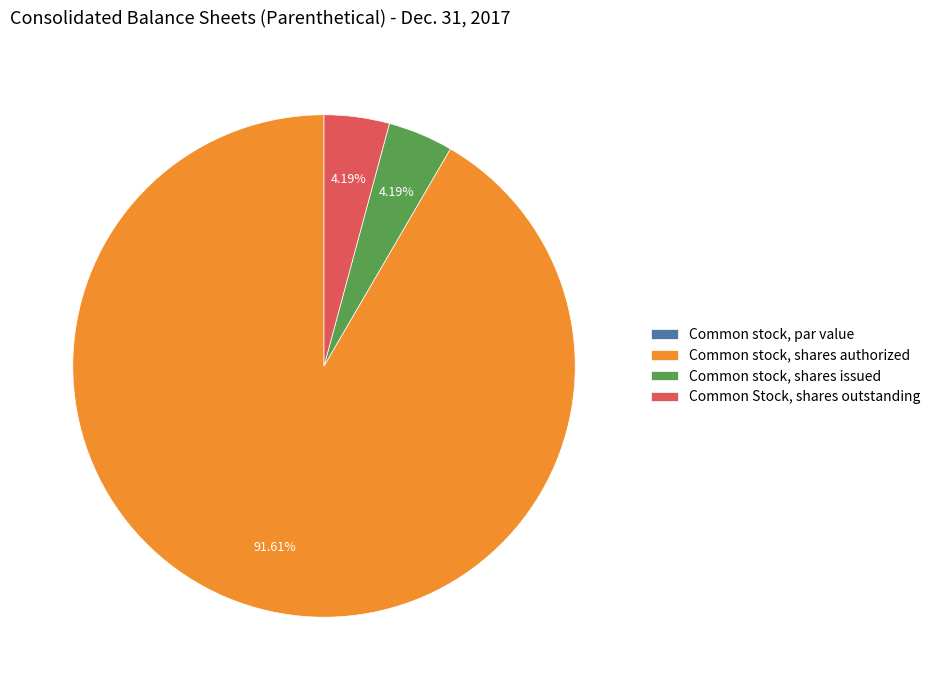

Combined, do Common Stock, shares outstanding and Common stock, shares authorized account for over 50%?

Yes